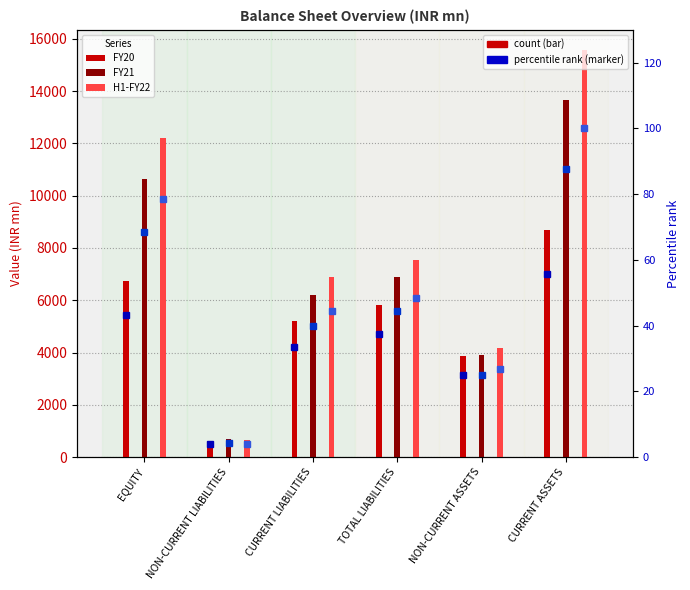

Rank the series by their average value, from highest to lowest.

H1-FY22 % rank, FY21 % rank, FY20 % rank